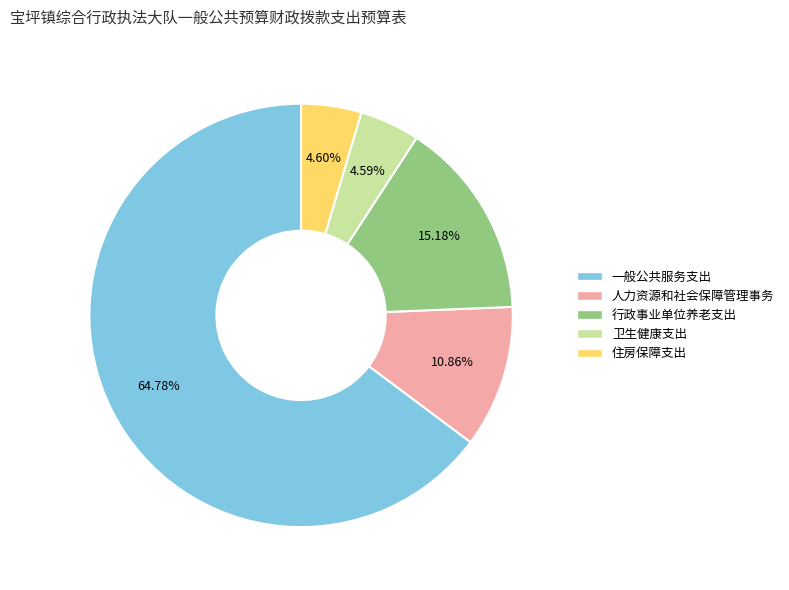

Does 行政事业单位养老支出 account for over 50% of the chart?

No